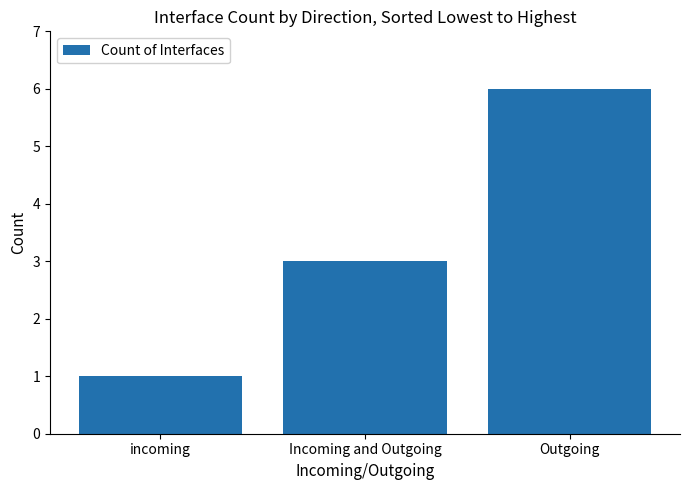

What position from the left is incoming?

1